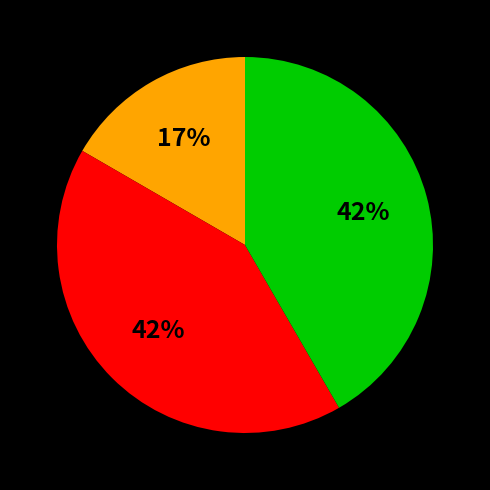

Is there any slice that represents more than half of the pie?

No